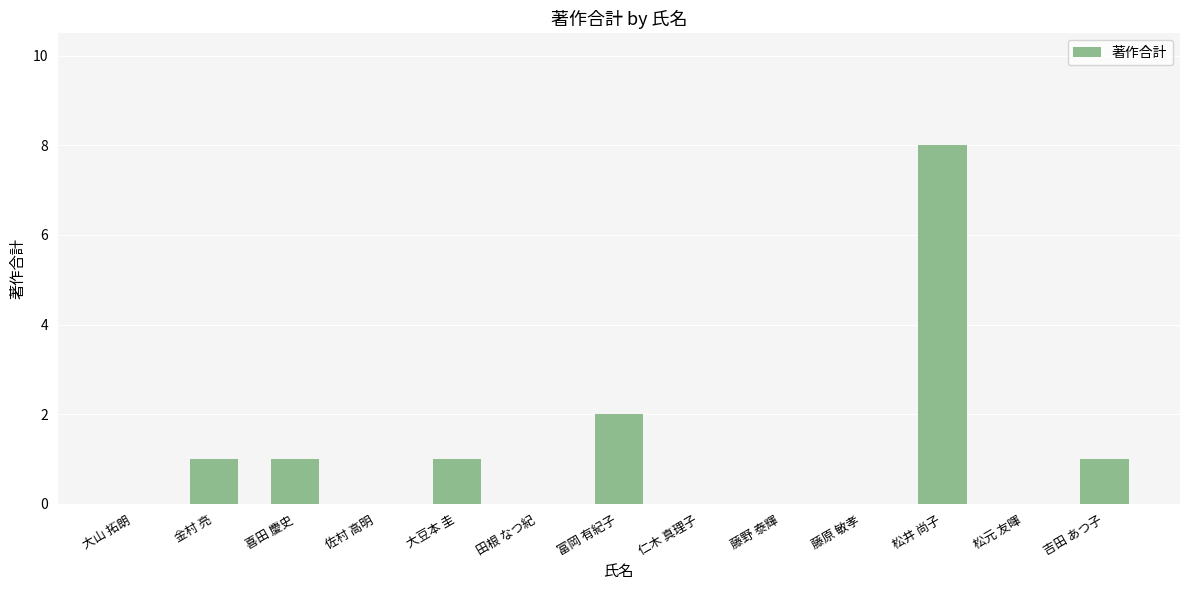

Count the values in the range 0 to 1.

11